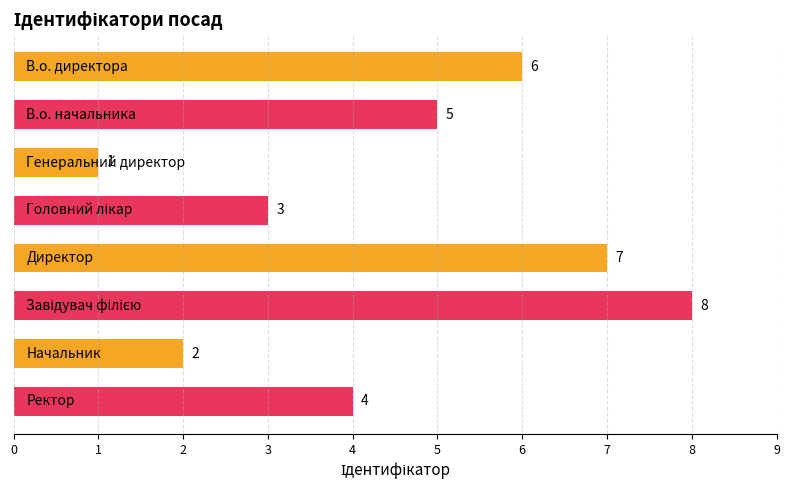

What is the greatest value displayed?

8